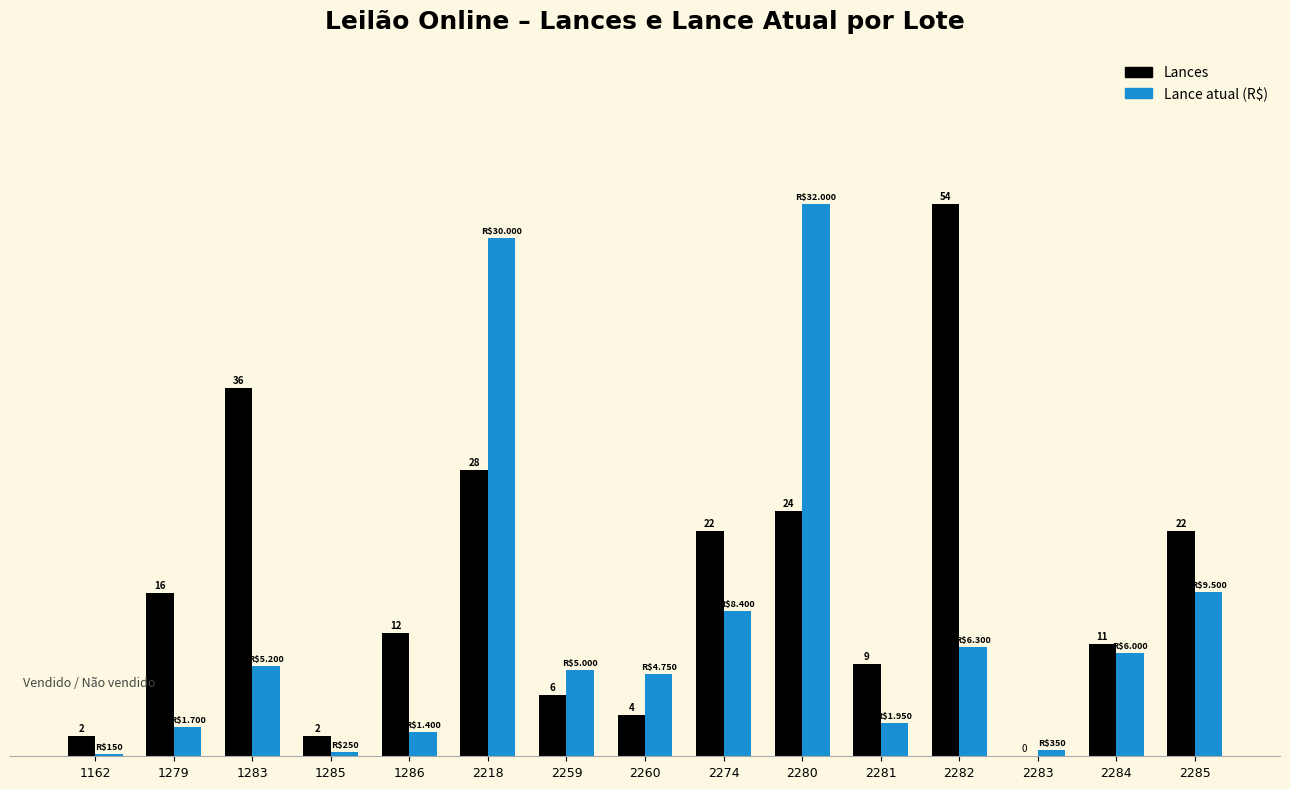

At which category does the chart reach its peak across all series?

2282